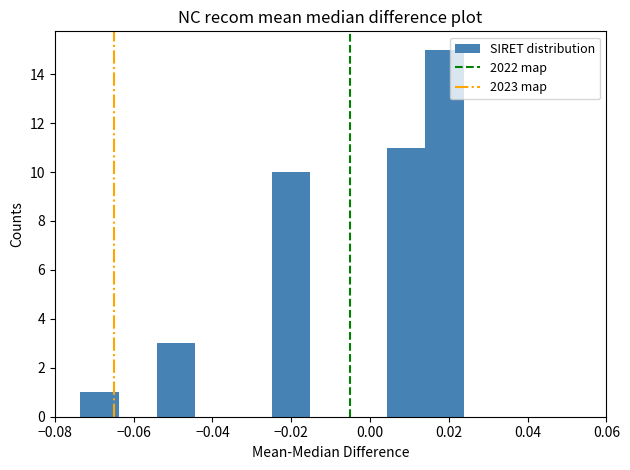

How tall is the bar that spans 0.014 to 0.024 on the x-axis? Neither the bar edges nor the heights are printed on the chart, so give them approximately, as read against the axes.

15